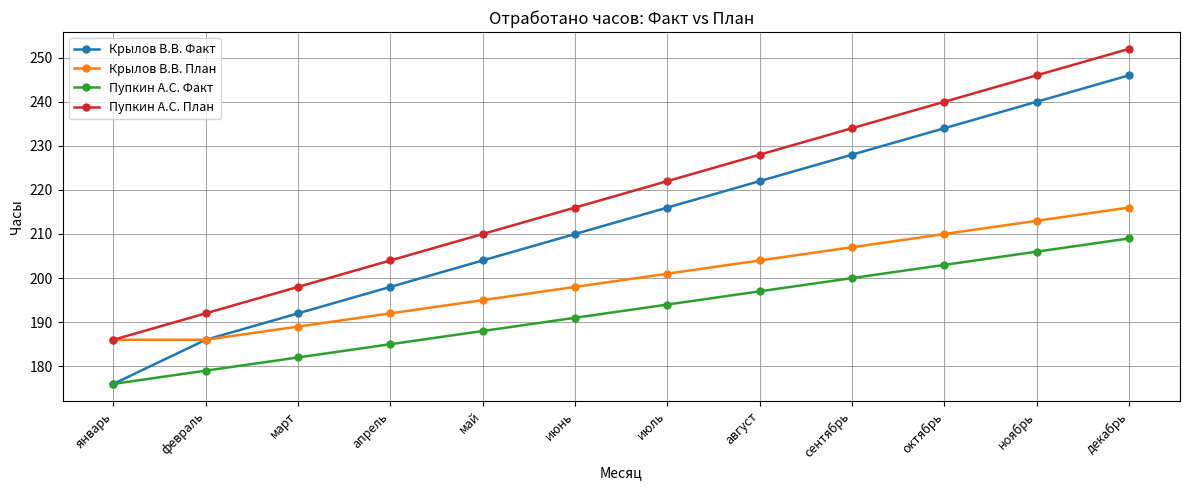

Which series has the largest total across all categories?

Пупкин А.С. План